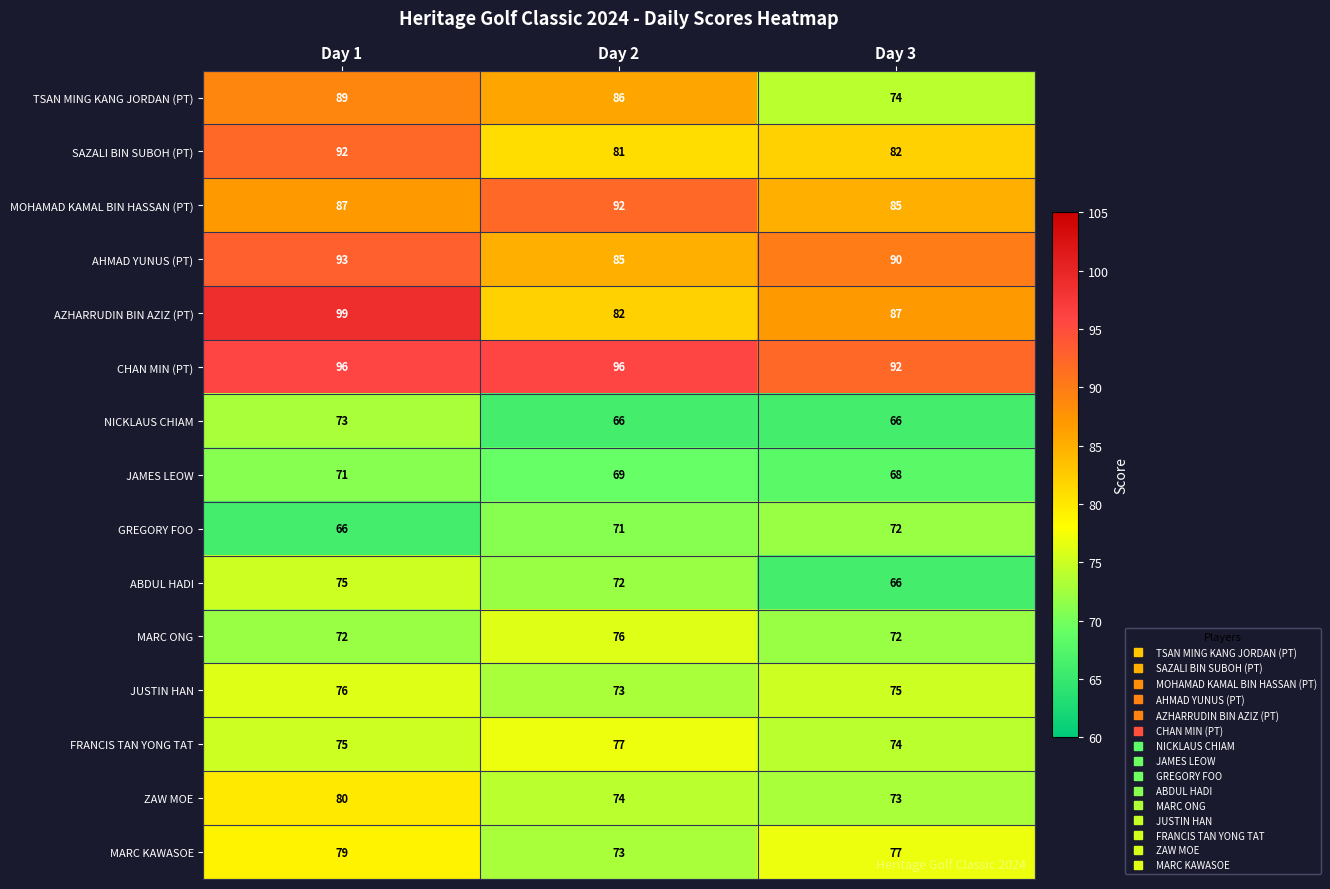

Where is MARC KAWASOE nearest to the value 76?

Day 3